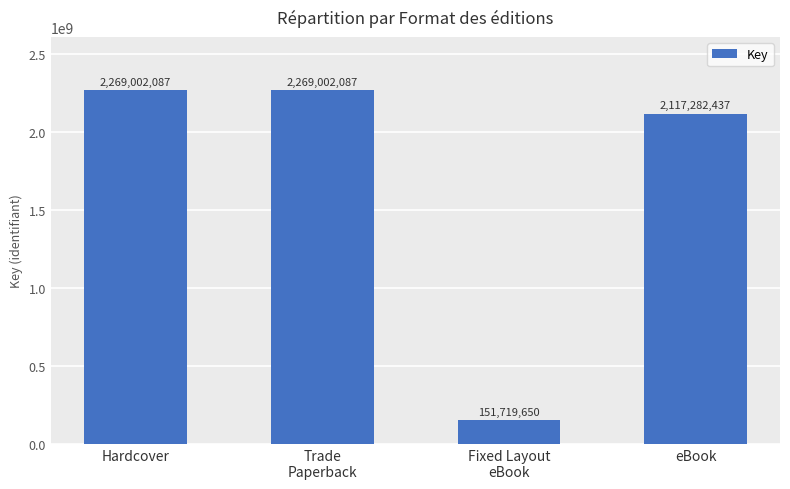

What is the label of the 1st bar from the left?

Hardcover